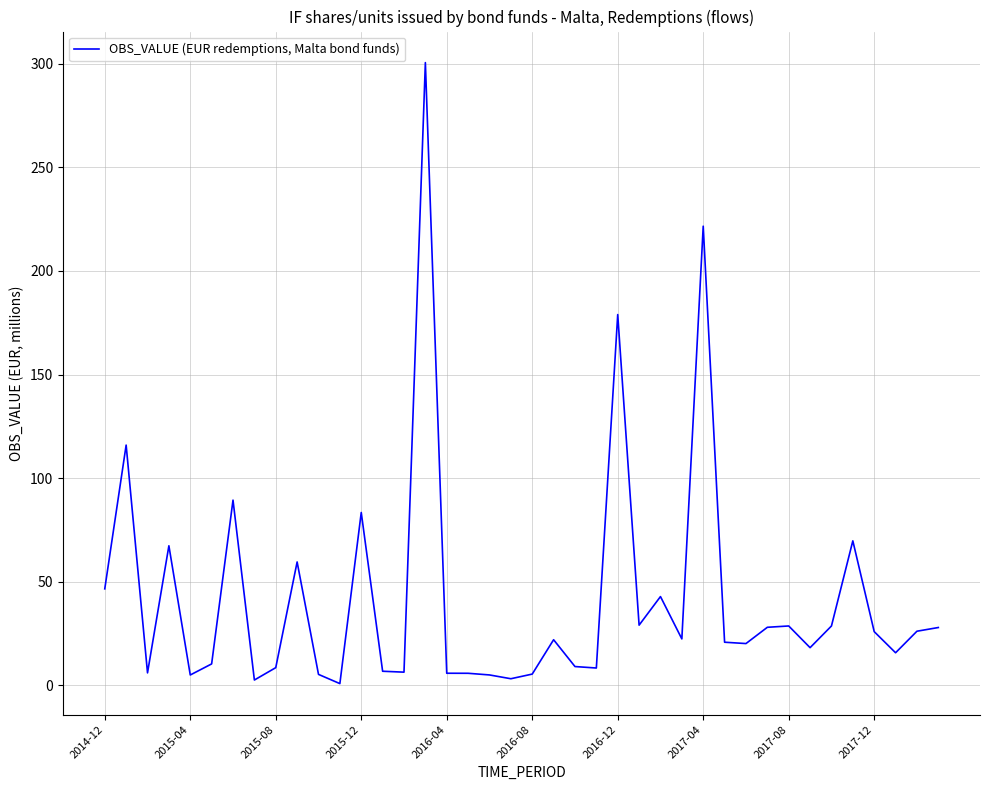

What is the difference between the maximum and minimum values?

299.7